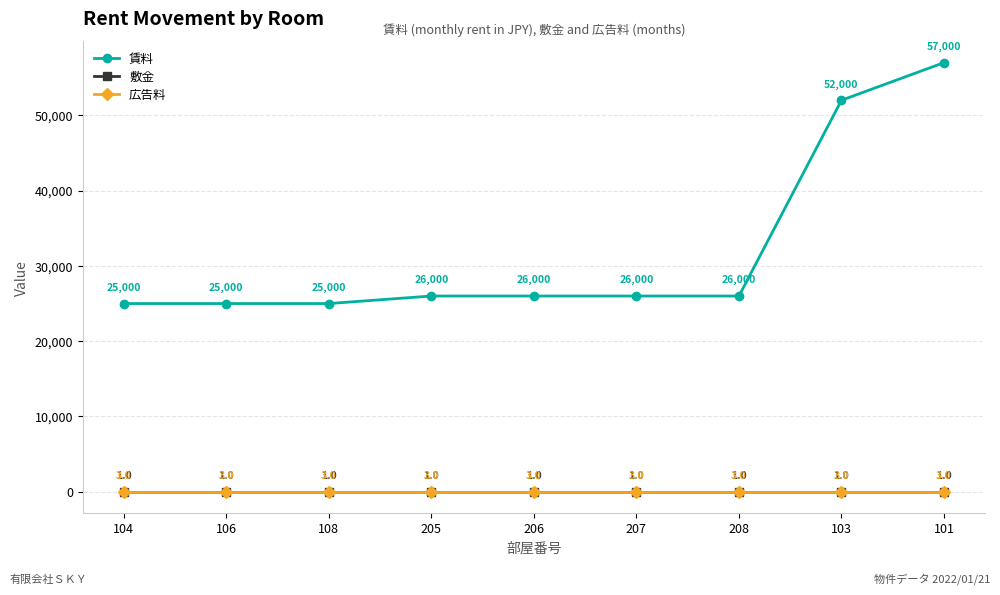

How many series are shown in this chart?

3